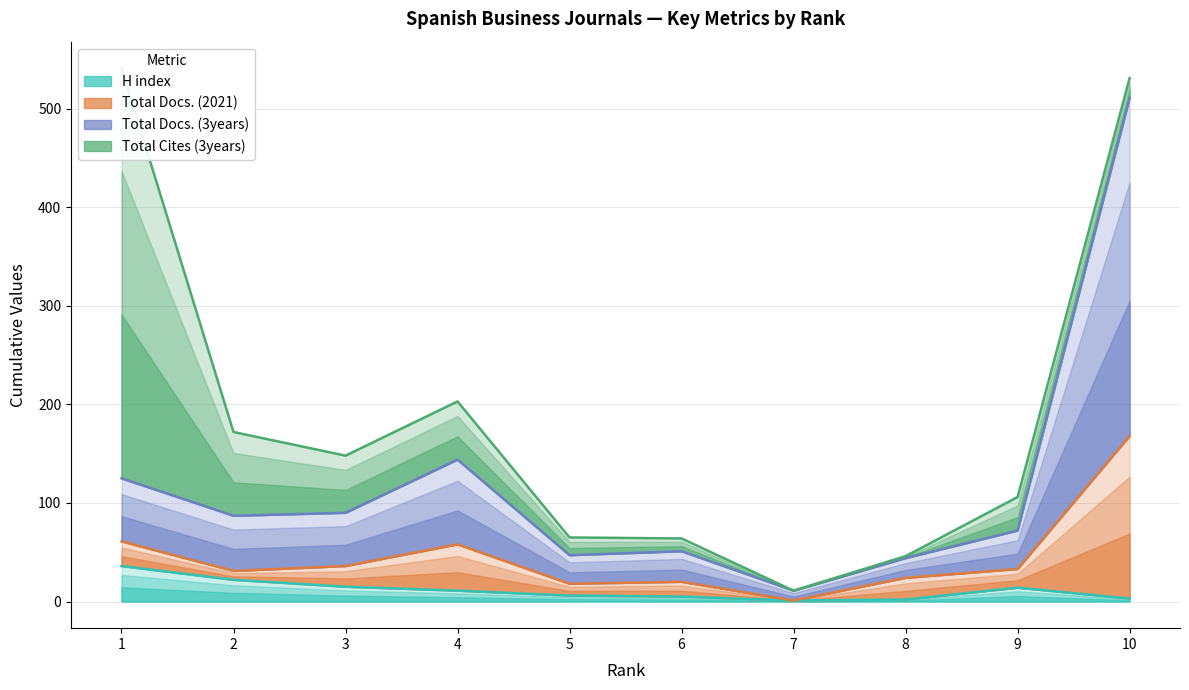

How many values in the Total Docs. (2021) series are below 33?

5